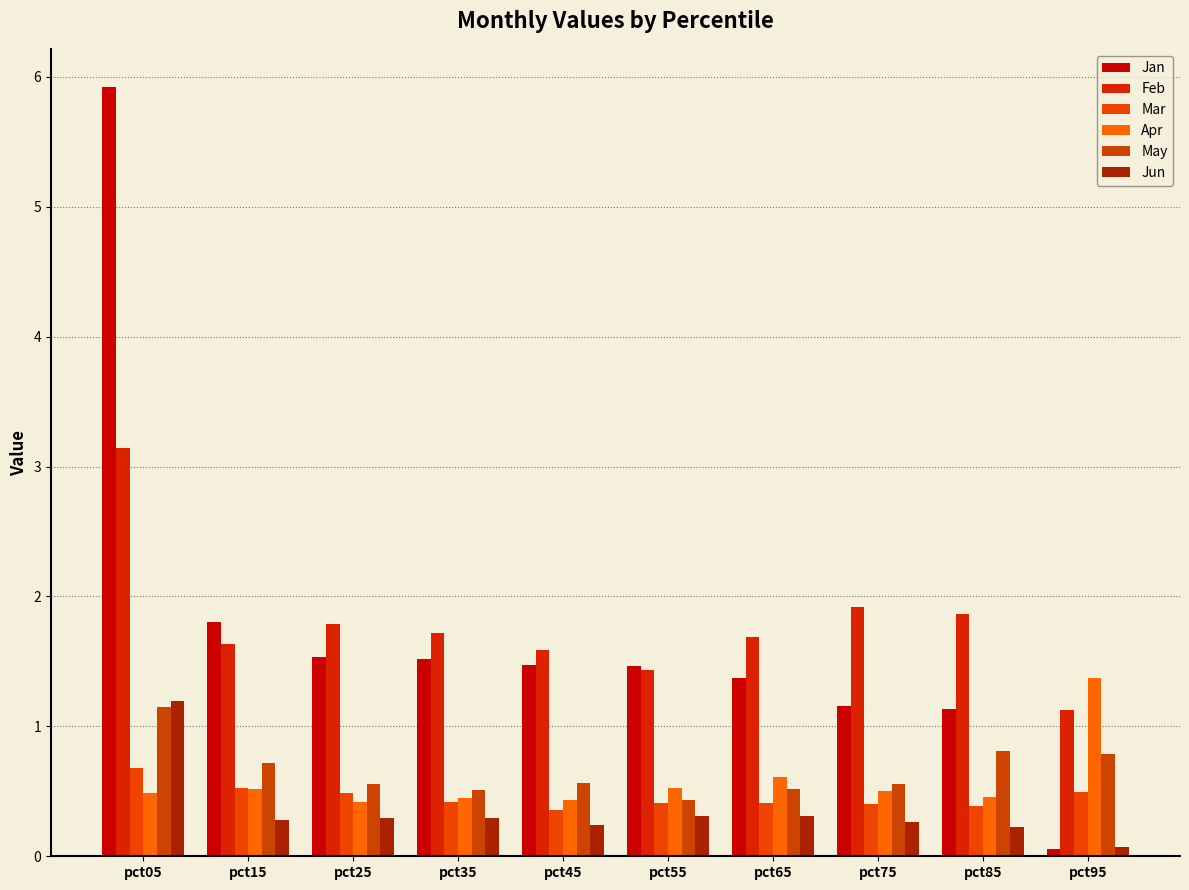

The value of Jun at pct05 is 0.7. True or false?

False